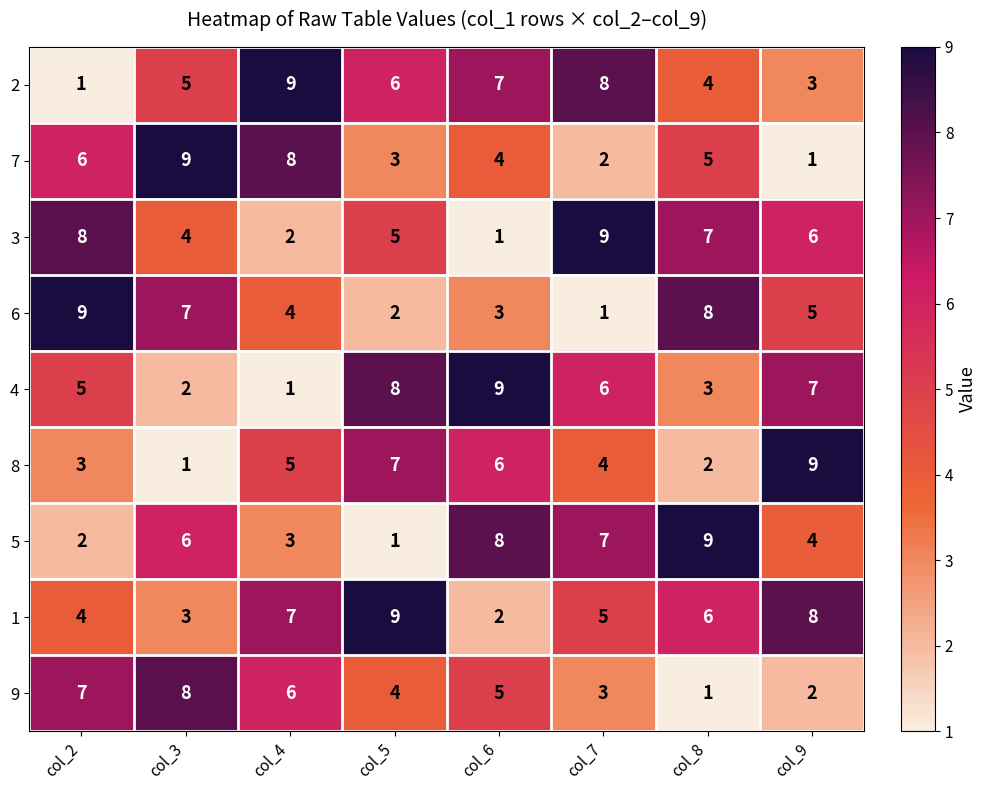

What is the sum of all 7 values?

38